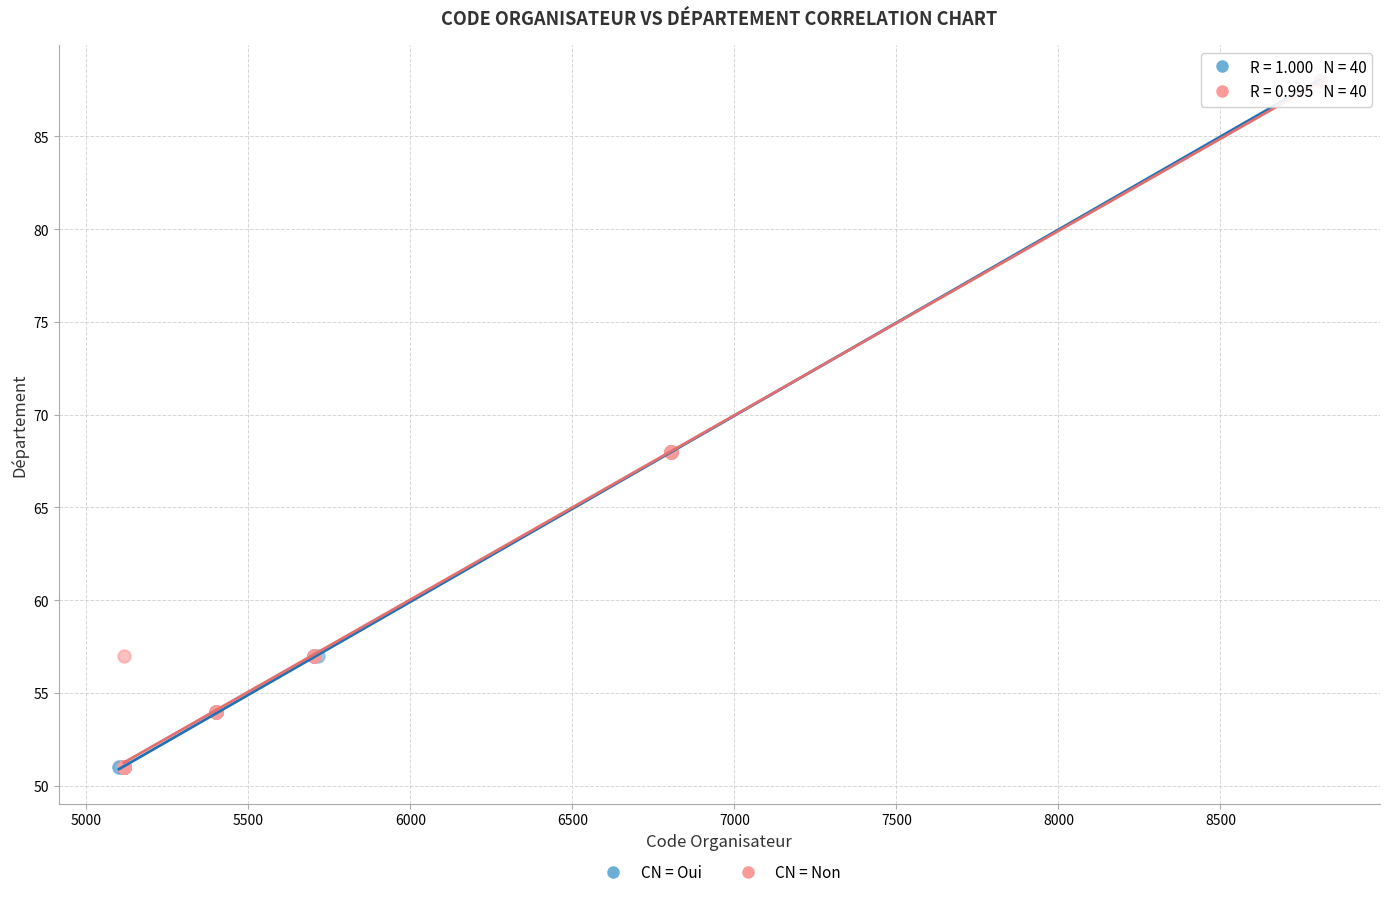

What are all the series names shown in the legend?

CN = Oui, CN = Non